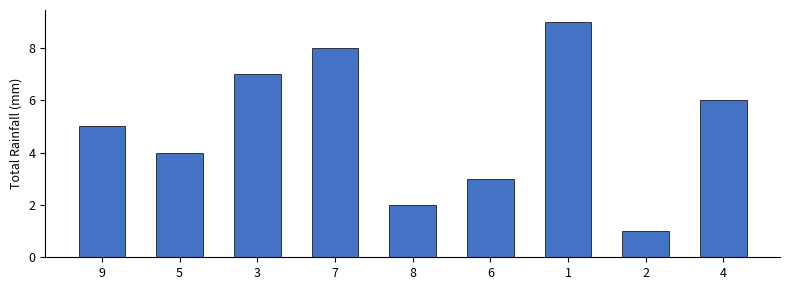

Count the number of categories in the chart.

9